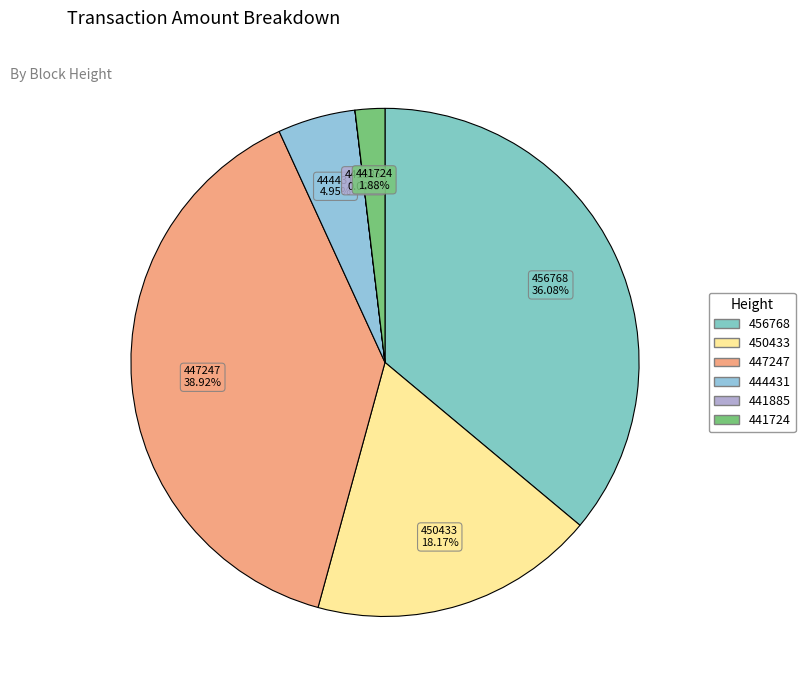

Is there a majority slice in this chart?

No